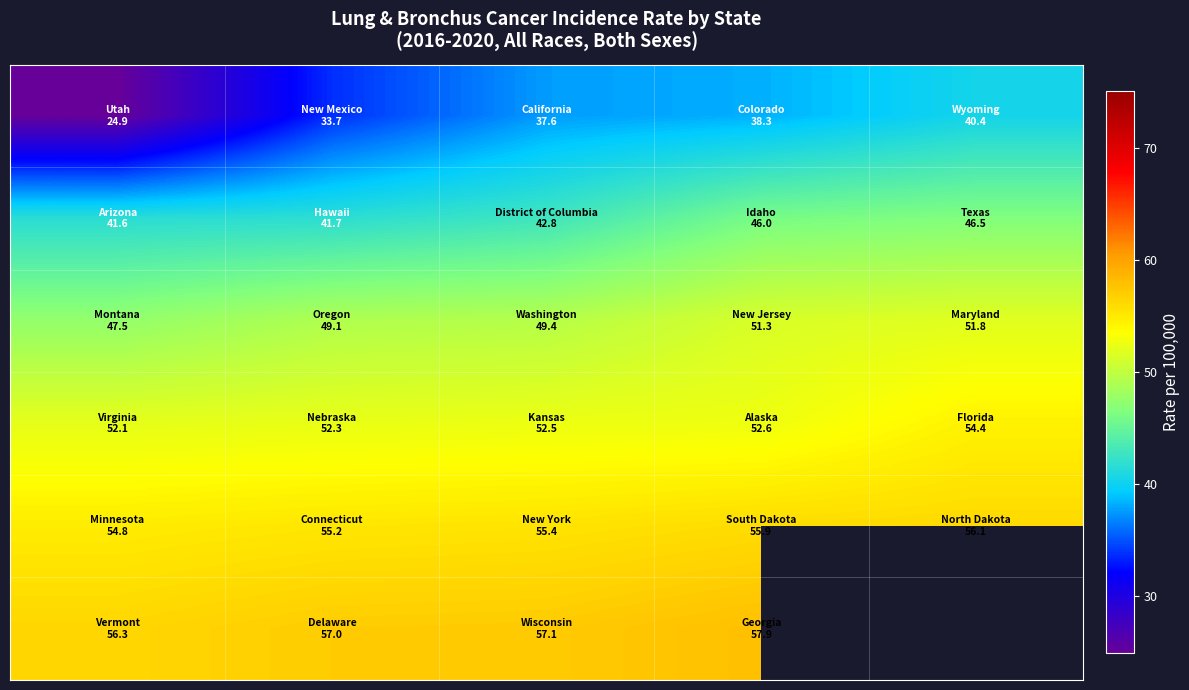

What is the minimum value shown in the chart?

24.9